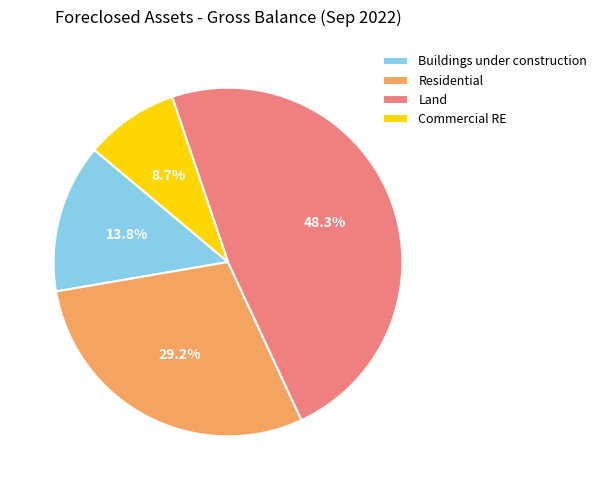

What percentage is NOT represented by Commercial RE?

91.3%